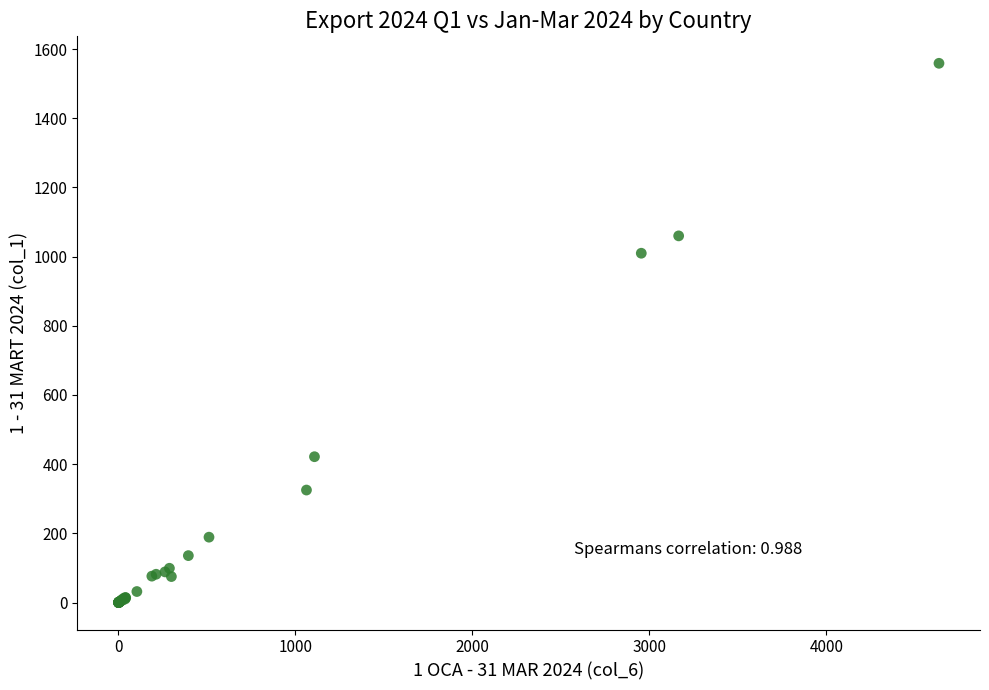

What Y value in the scatter plot is closest to 779?

1009.8